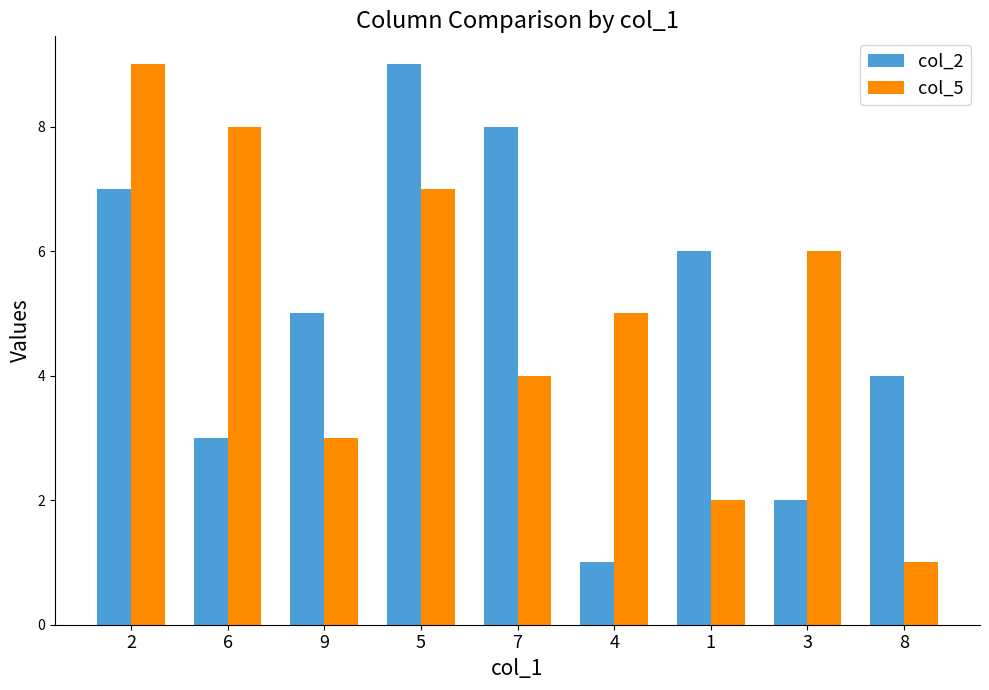

Between 5 and 8, which series saw the biggest shift?

col_5